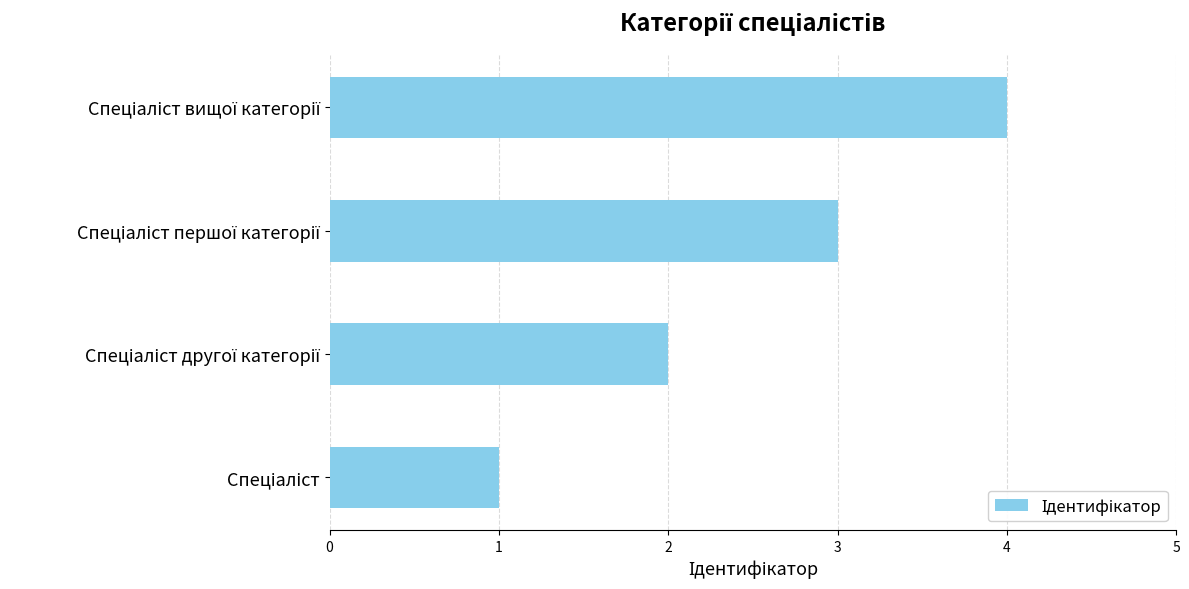

What is the sum of all values?

10